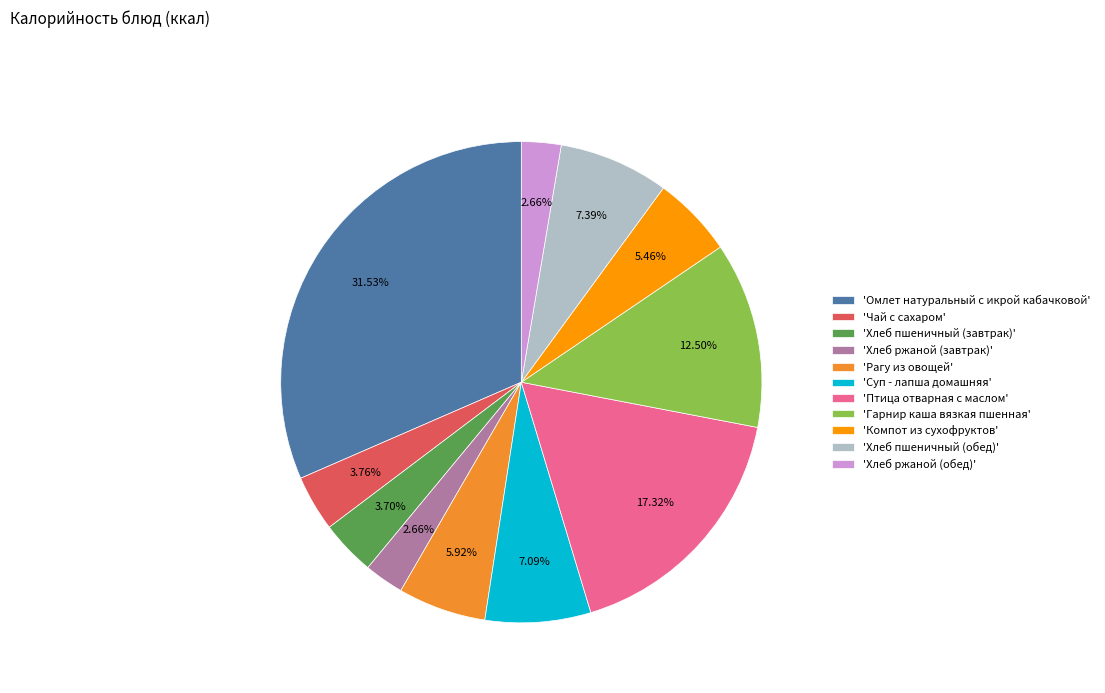

Combined, do 'Компот из сухофруктов' and 'Хлеб пшеничный (завтрак)' account for over 50%?

No